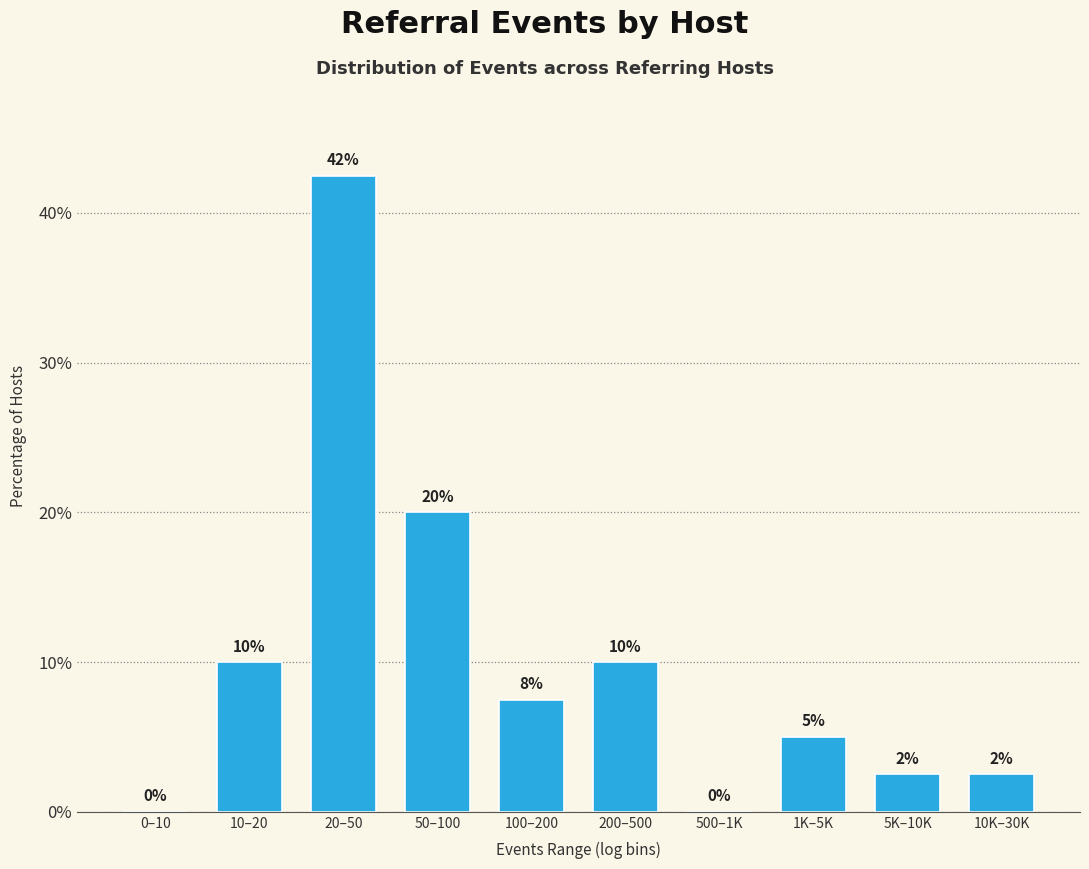

At which category does the chart reach its peak across all series?

20–50